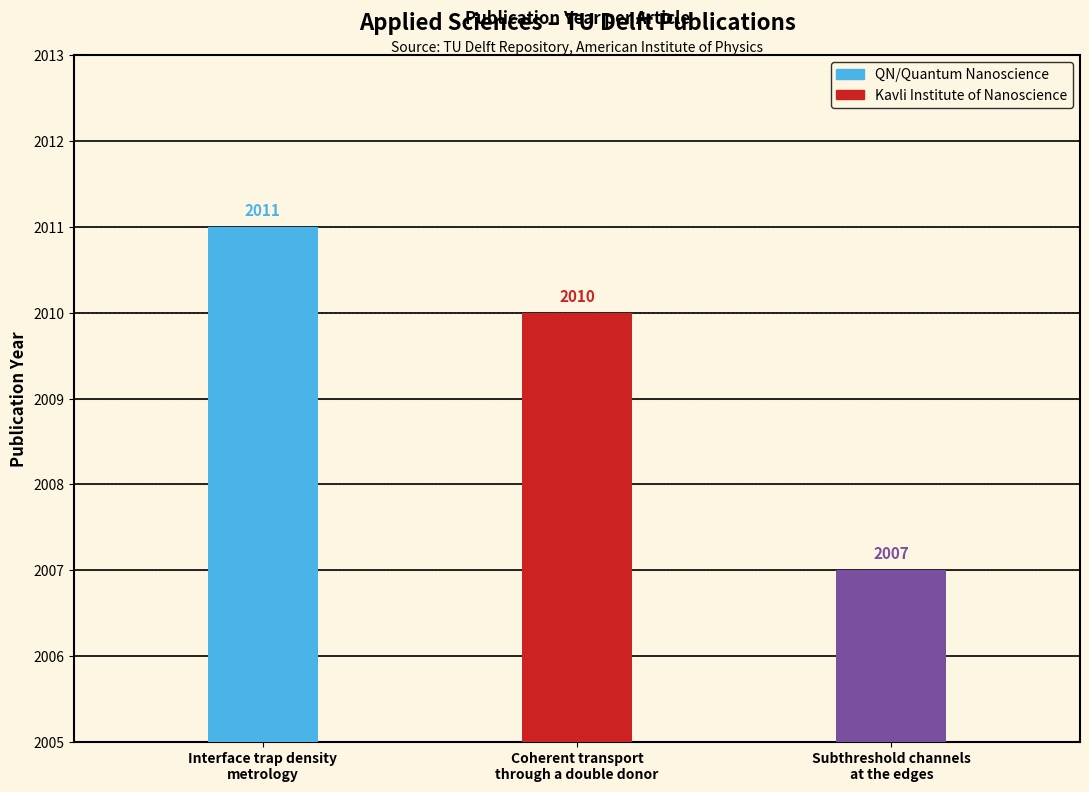

What is the change in value from Coherent transport through a double donor to Subthreshold channels at the edges?

-3